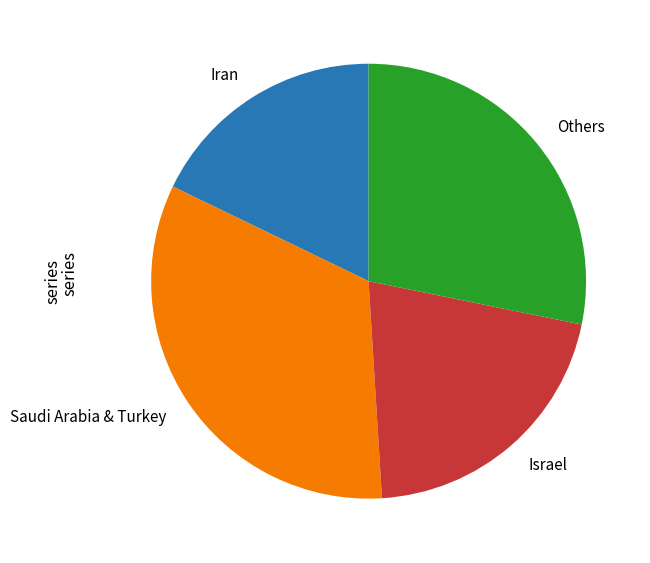

Is there a majority slice in this chart?

No